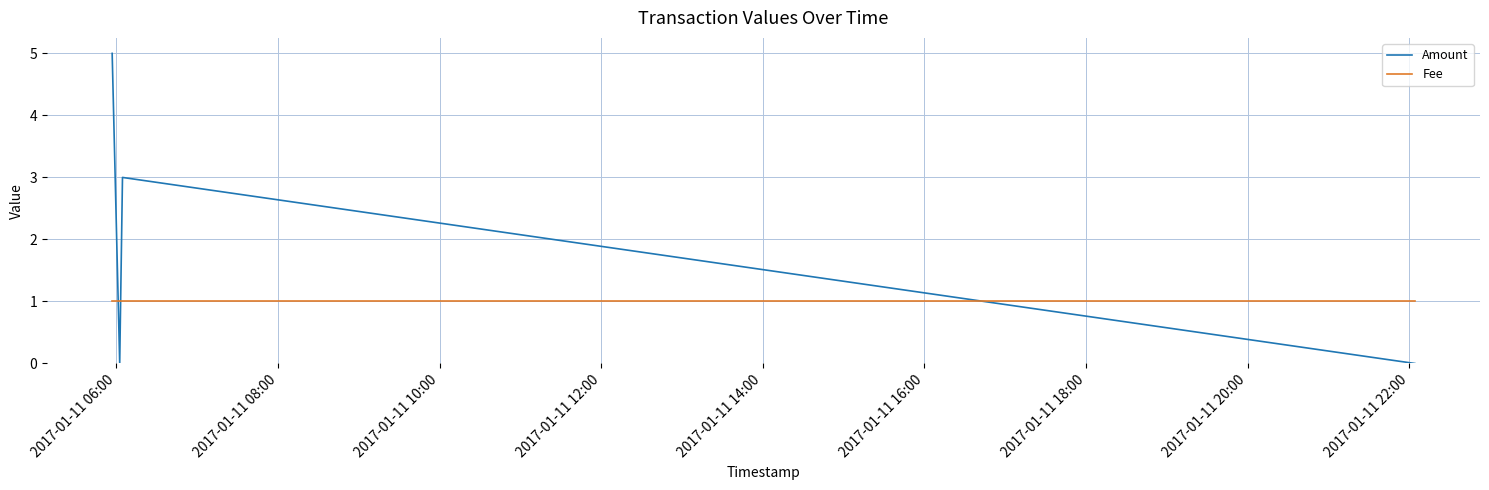

Does the chart display data point markers on the line(s)?

No